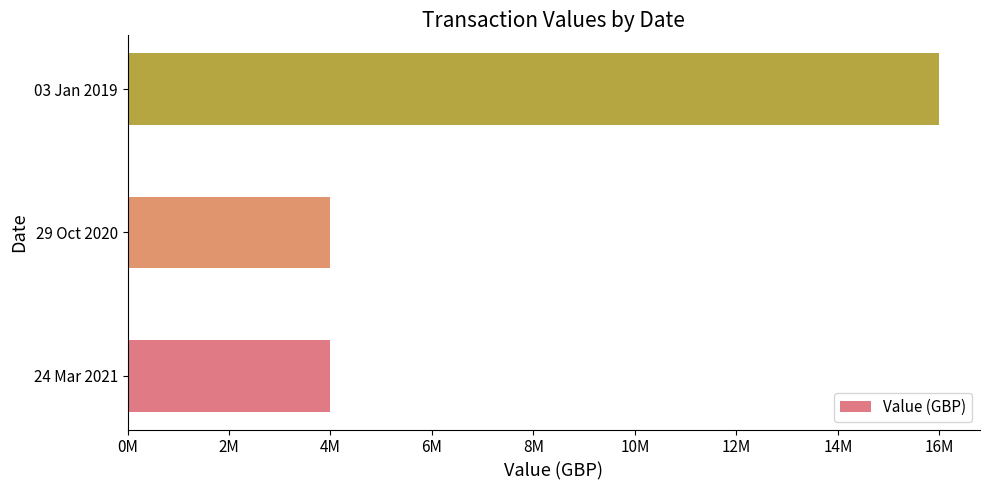

Are the bars horizontal?

Yes